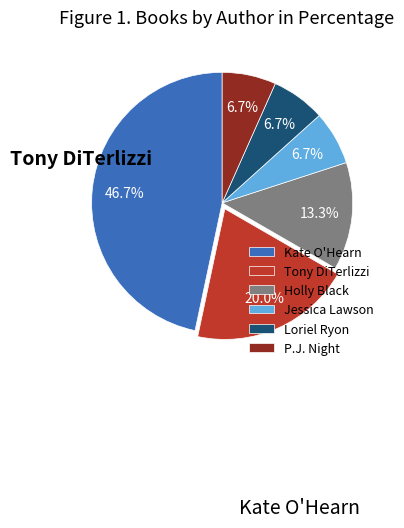

Is there any slice that represents more than half of the pie?

No